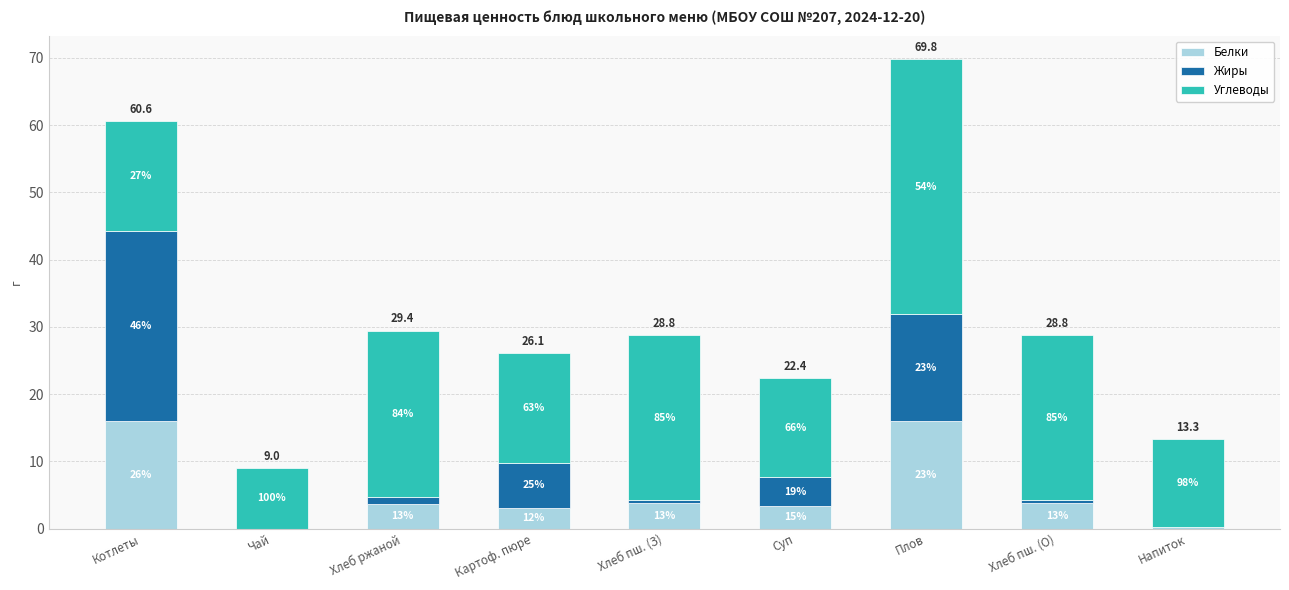

What are all the series names shown in the legend?

Белки, Жиры, Углеводы